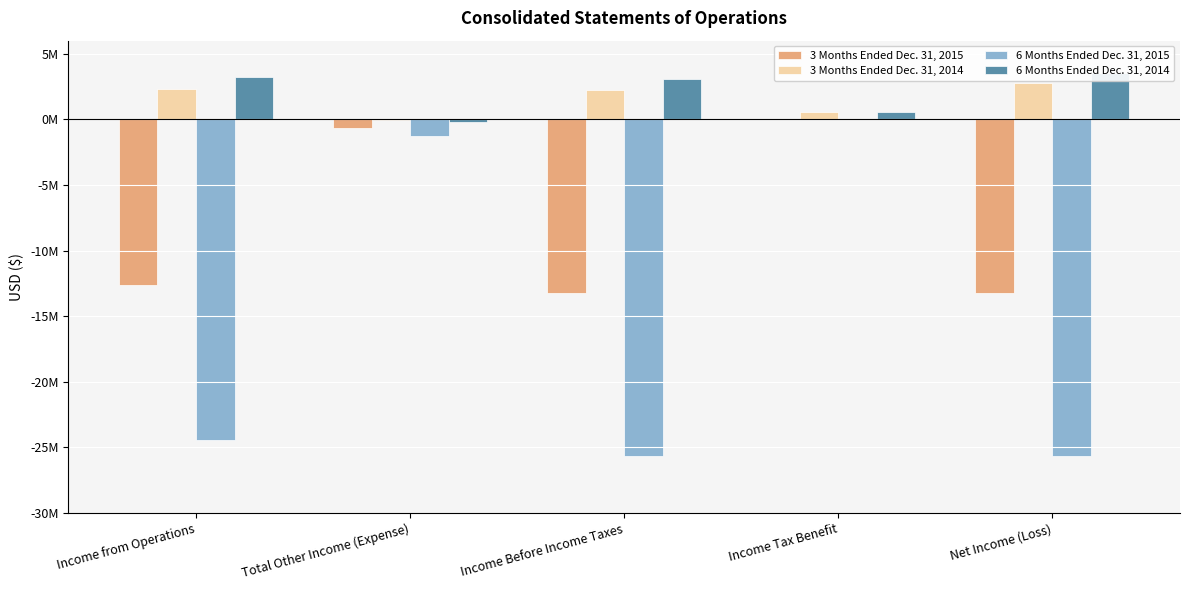

How many values in 6 Months Ended Dec. 31, 2015 are below zero?

4